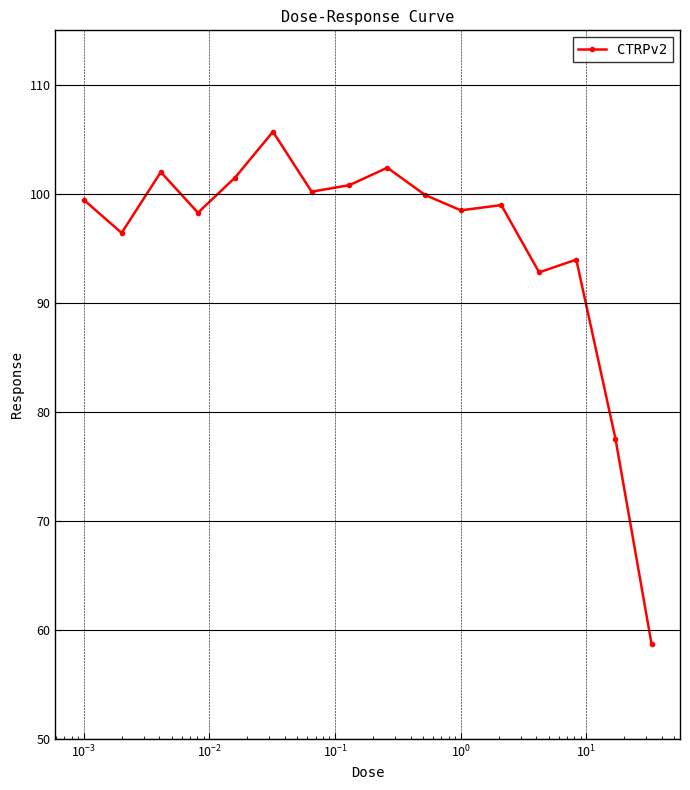

What is the minimum value shown in the chart?

58.7